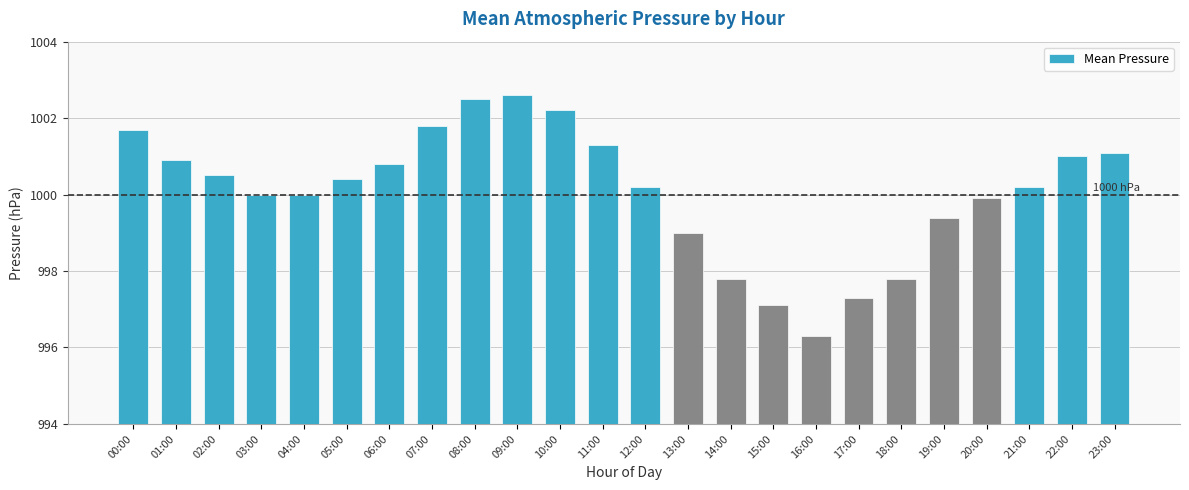

What is the sum of all values?

24001.8